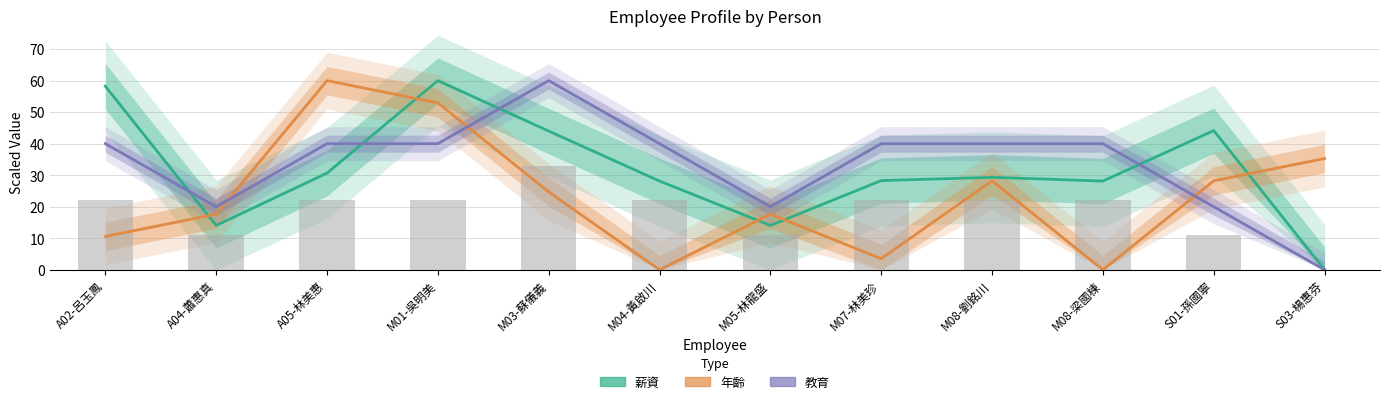

The value of 教育 at S01-孫國寧 is 20.0. True or false?

True